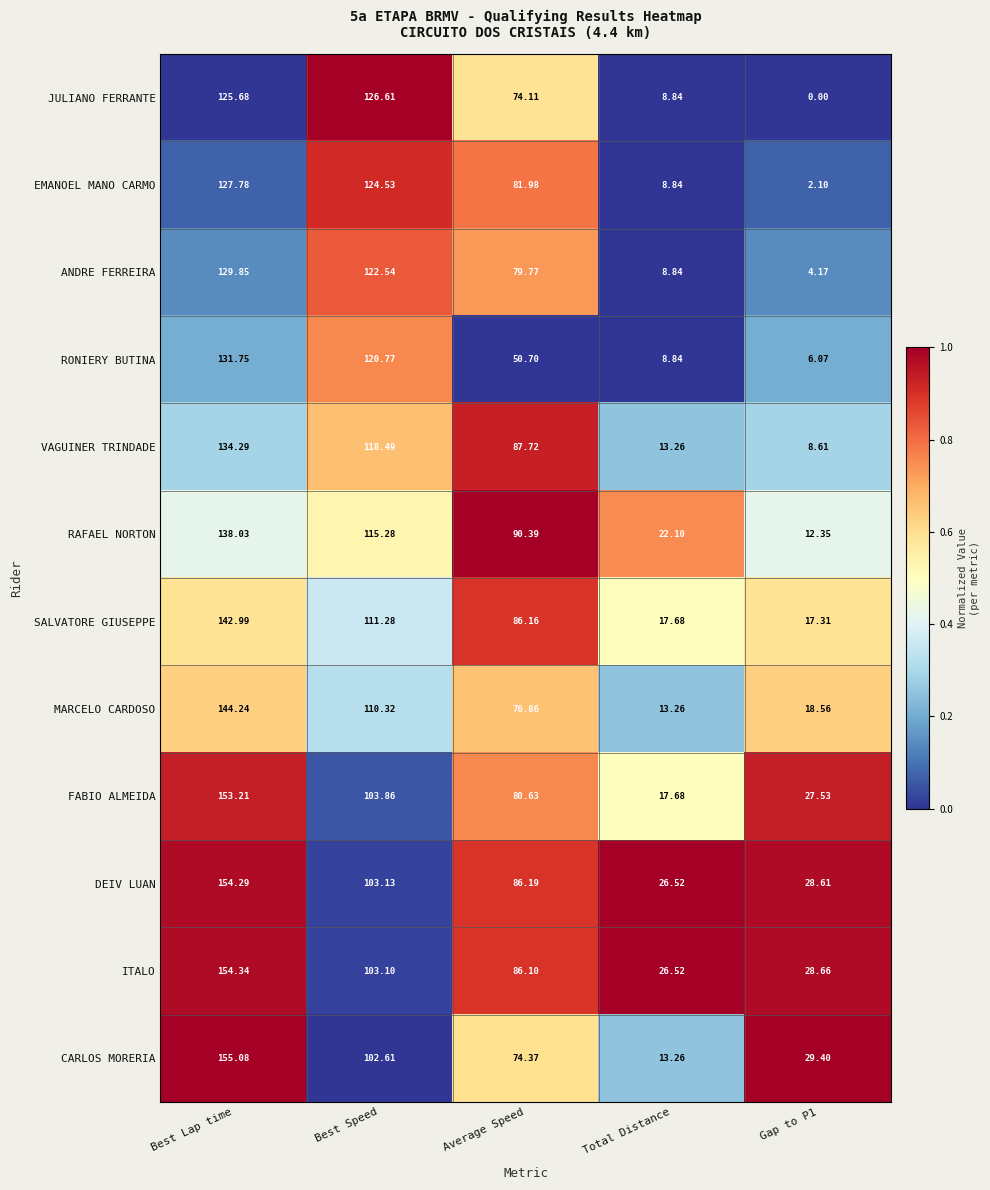

At how many categories does at least one series exceed 0?

5